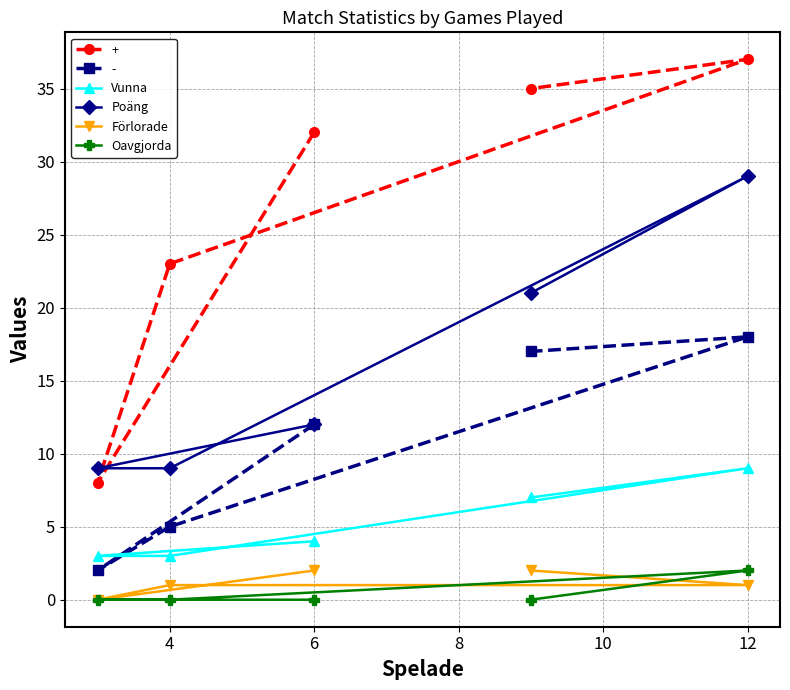

Which series has the largest total across all categories?

+